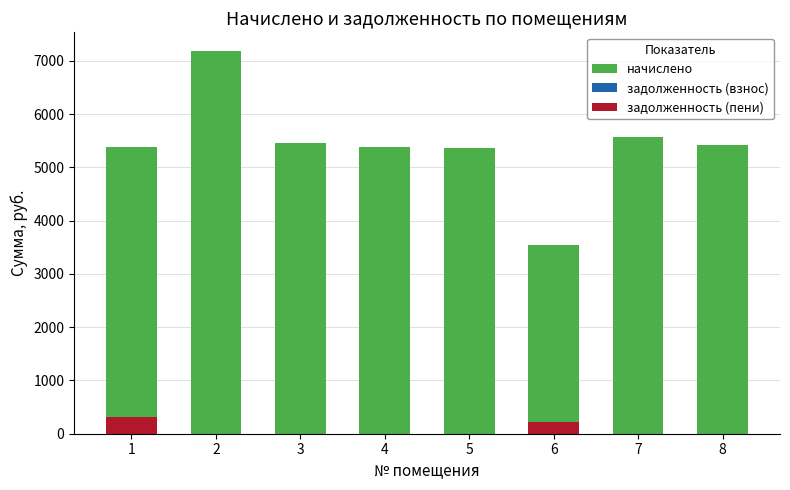

Which has a higher value, 3 or 5?

3